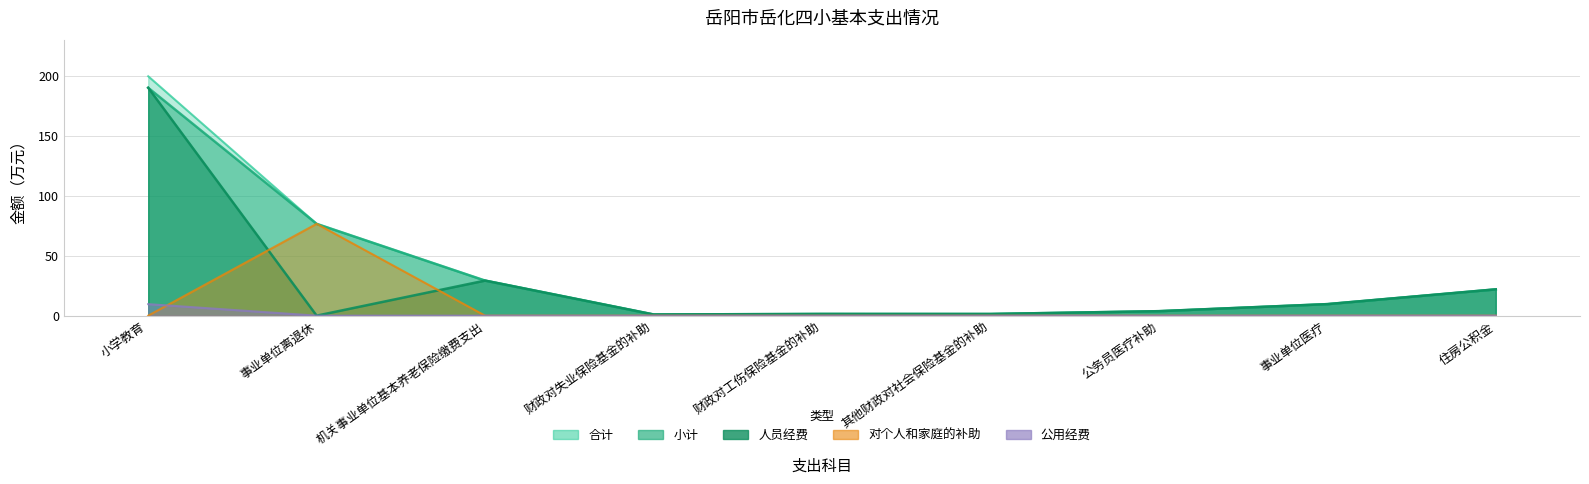

True or false: 对个人和家庭的补助 has a value of 76.5 at 事业单位离退休.

True